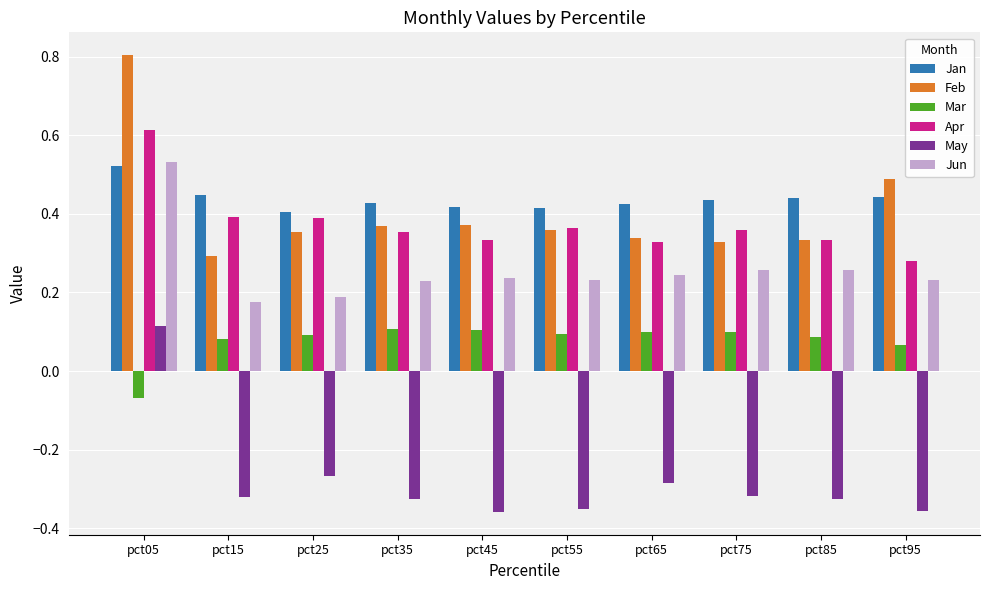

What is the difference between the highest and lowest values at pct35?

0.8